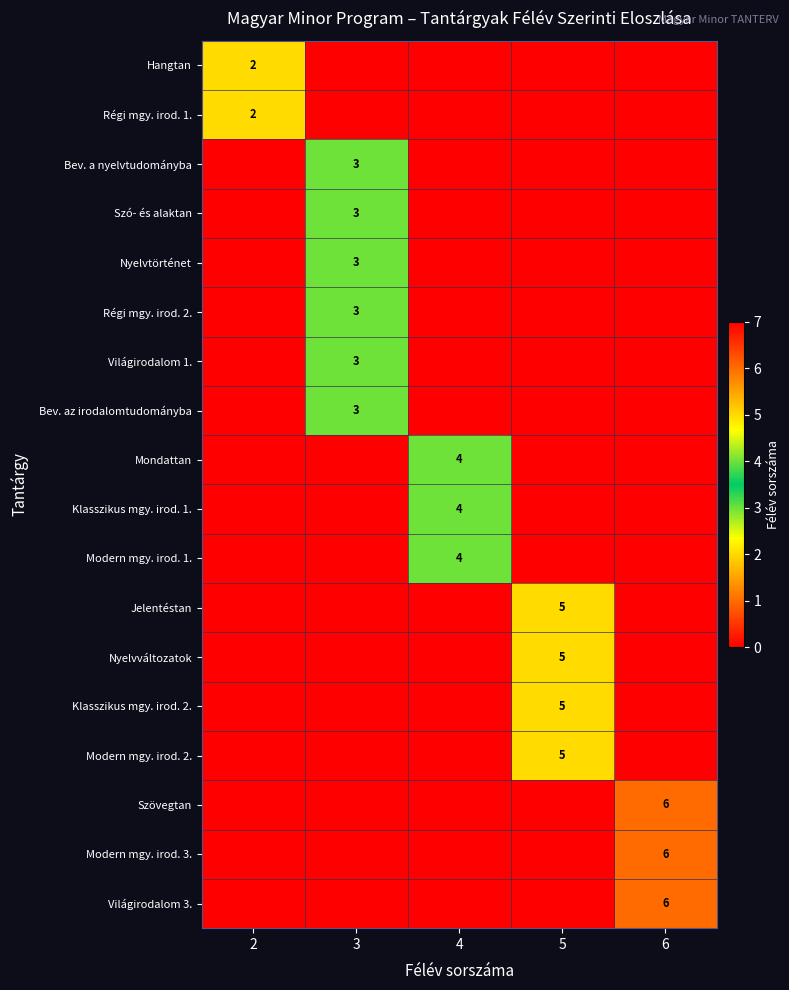

Is it true that Hangtan equals 3 at 2?

False